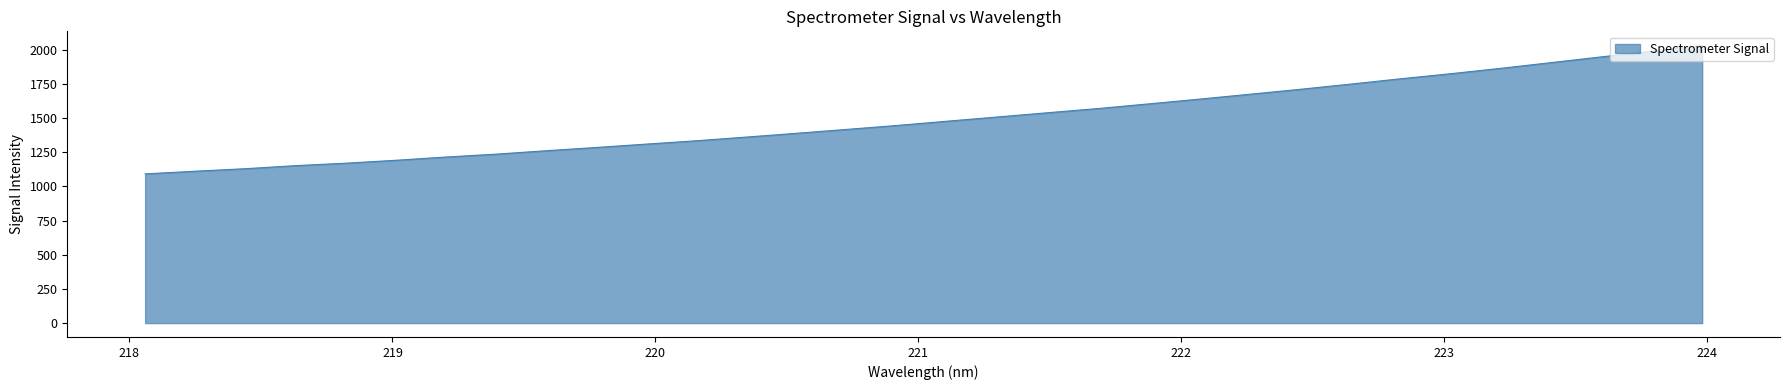

How many categories are shown in the chart?

32